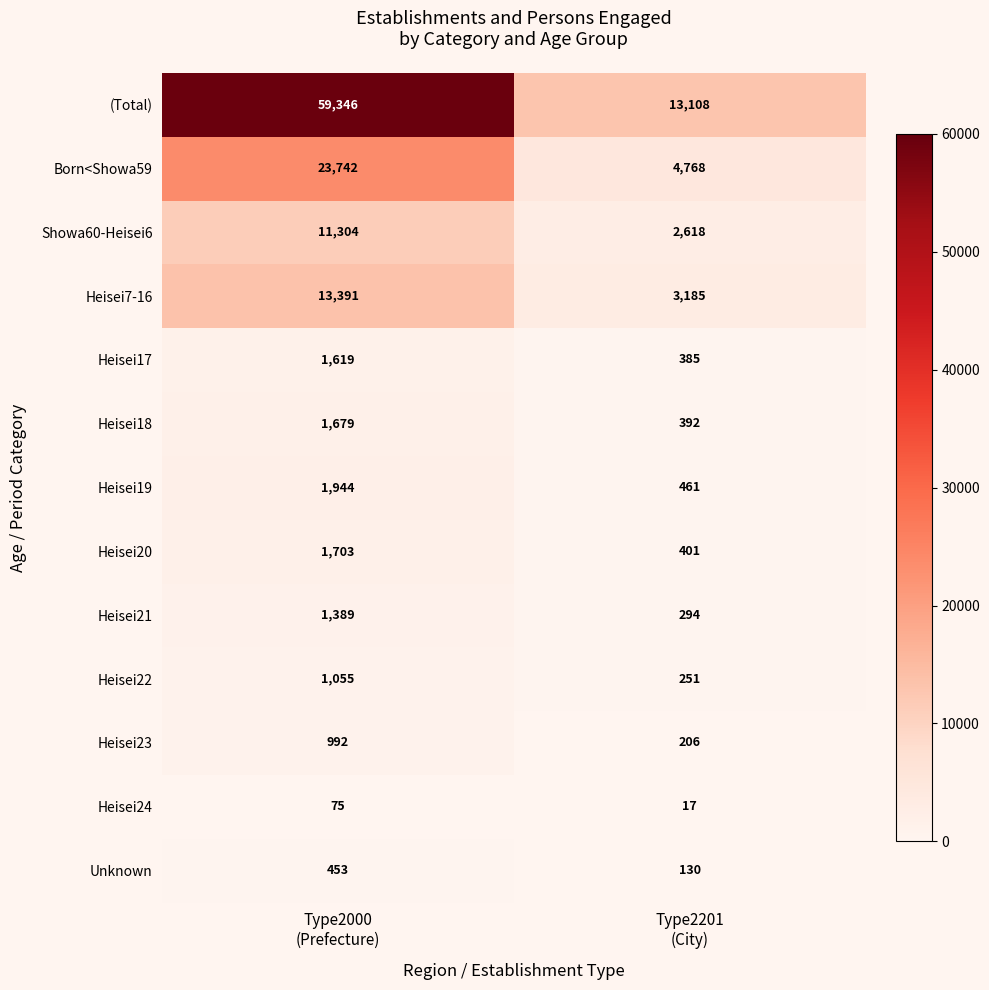

Which series has the widest spread of values?

(Total)